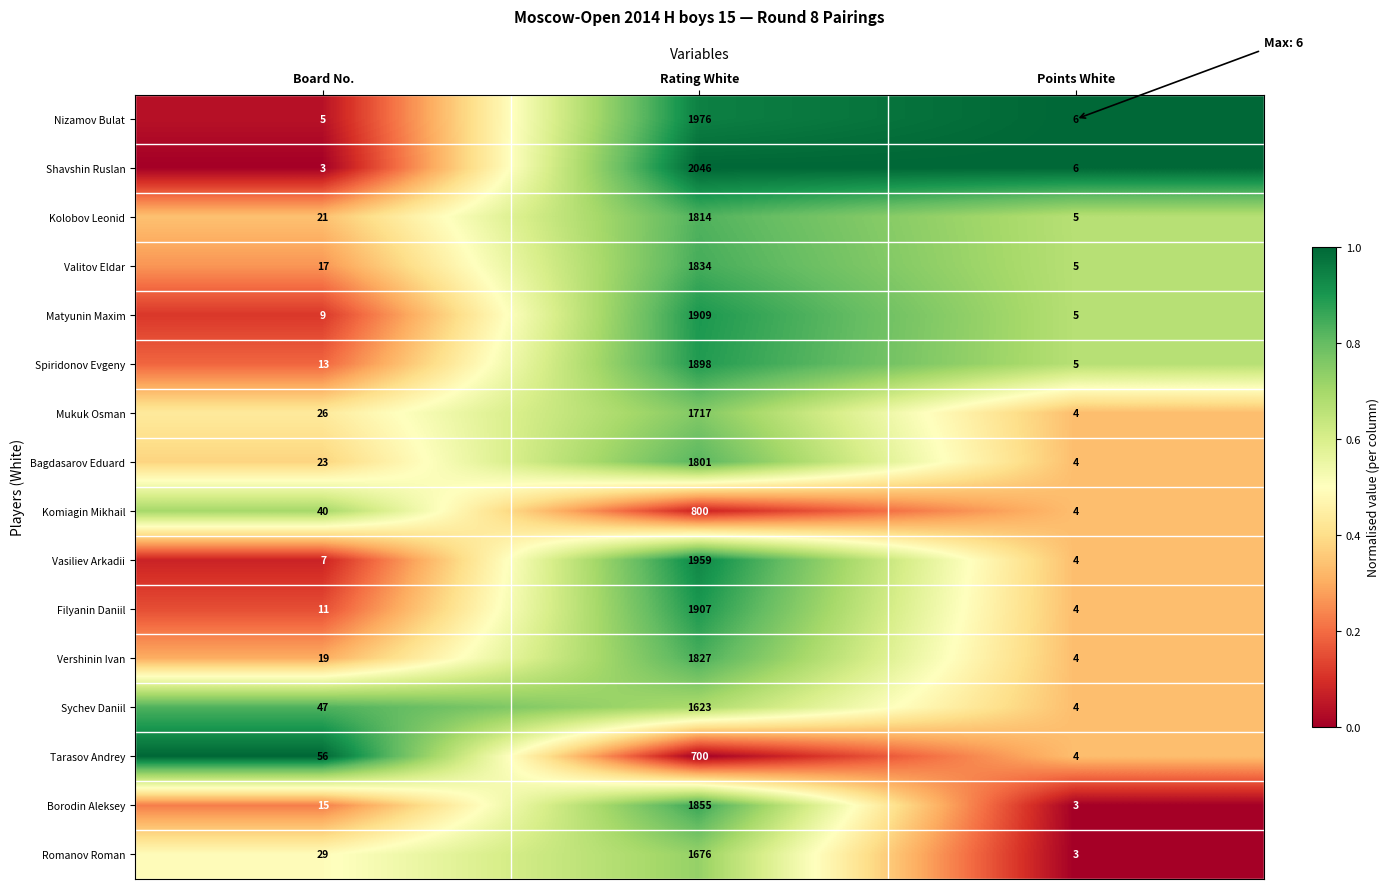

At which category does the chart reach its peak across all series?

Rating White